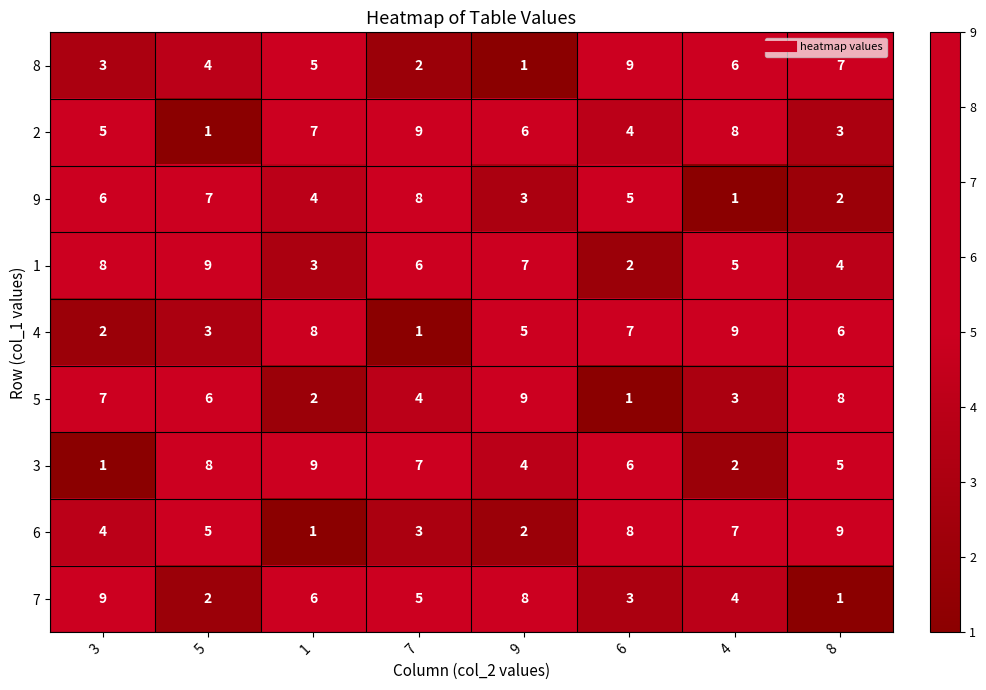

The value of 3 at 6 is 11. True or false?

False